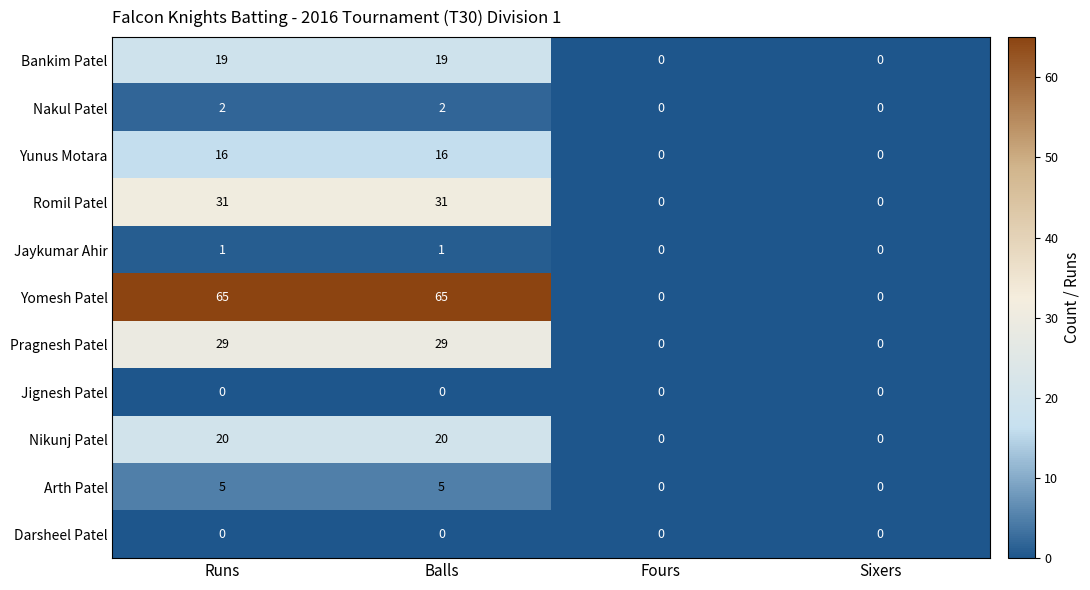

Which series has the widest spread of values?

Yomesh Patel